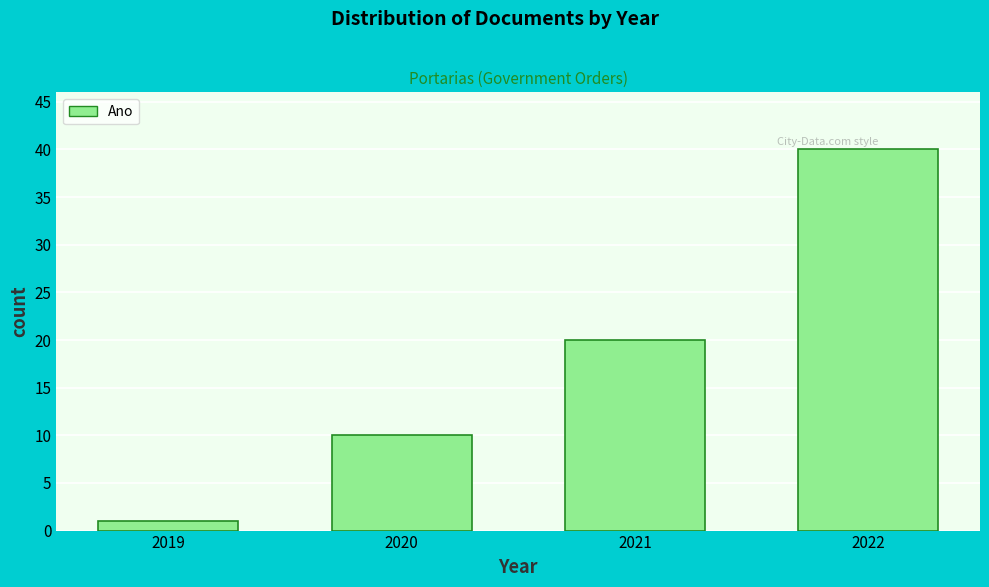

Reading left to right, list all the values displayed in this chart.

1	10	20	40